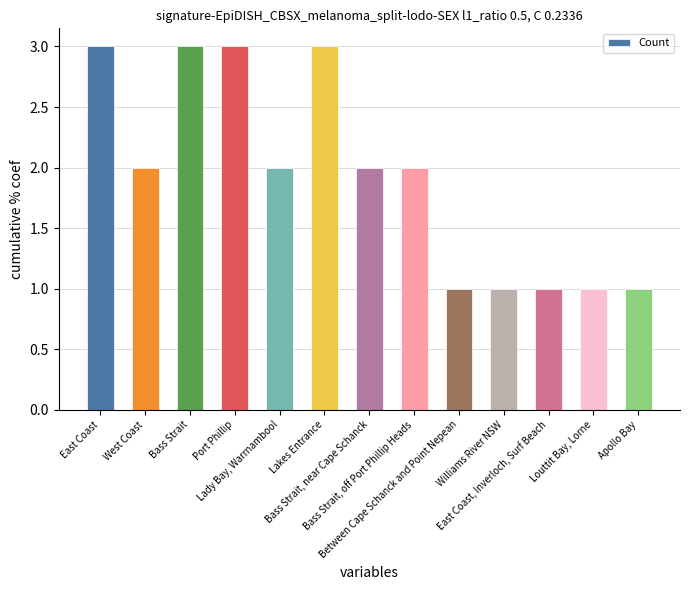

Between East Coast and Between Cape Schanck and Point Nepean, which is larger?

East Coast